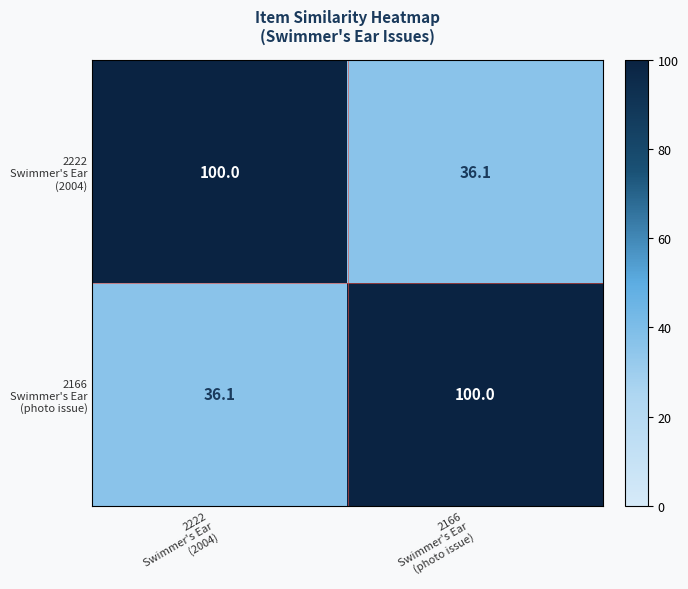

What is the smallest value displayed?

36.1